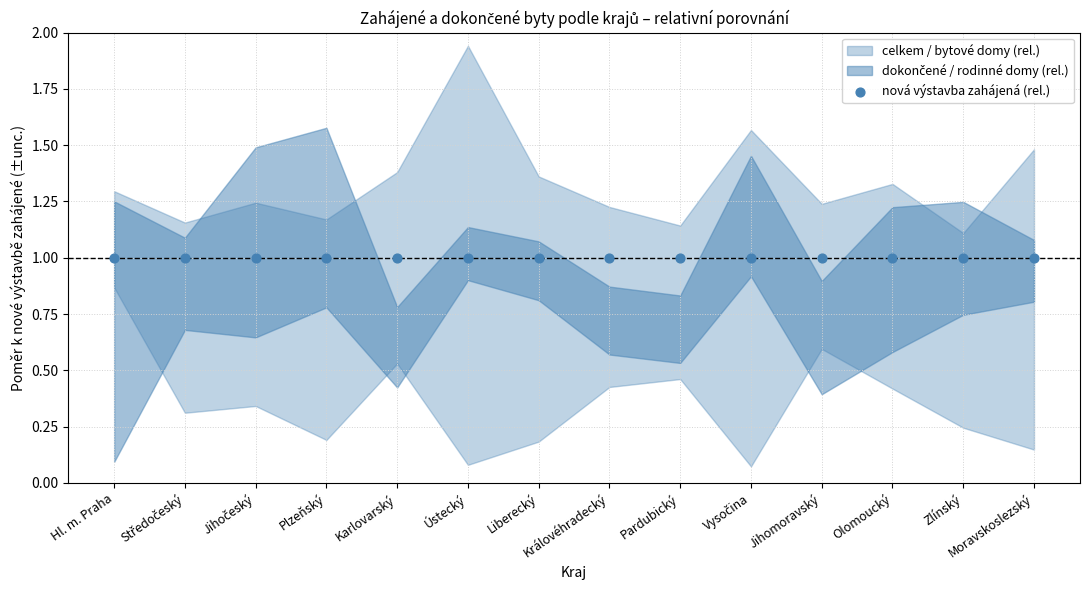

Which series contains the highest Y value?

celkem zahájené